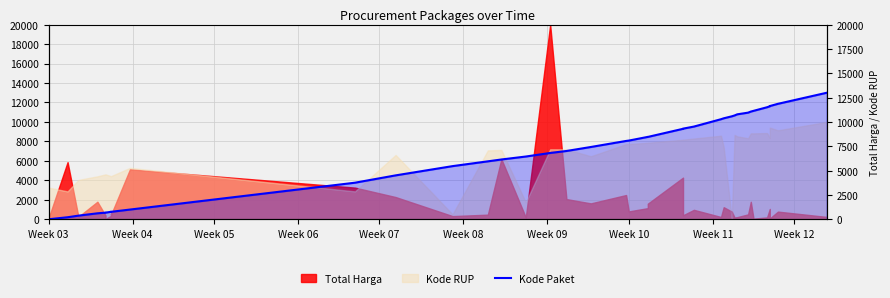

How many points are higher than both their immediate neighbors (excluding endpoints)?

3